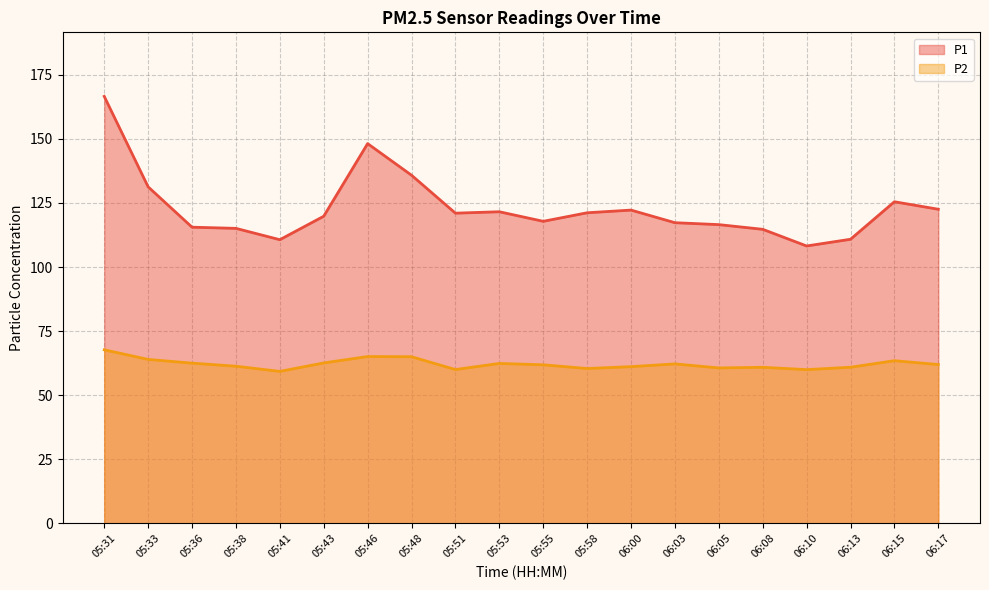

Reading left to right, what are all the values shown in this chart?

P1: 05:31=166.6	05:33=131.3	05:36=115.5	05:38=115.1	05:41=110.7	05:43=119.8	05:46=148.1	05:48=135.8	05:51=121.0	05:53=121.5	05:55=117.8	05:58=121.2	06:00=122.2	06:03=117.3	06:05=116.5	06:08=114.7	06:10=108.2	06:13=110.8	06:15=125.5	06:17=122.5
P2: 05:31=67.7	05:33=64.0	05:36=62.5	05:38=61.3	05:41=59.3	05:43=62.6	05:46=65.1	05:48=65.0	05:51=60.0	05:53=62.4	05:55=61.9	05:58=60.4	06:00=61.1	06:03=62.2	06:05=60.6	06:08=60.9	06:10=60.0	06:13=60.9	06:15=63.5	06:17=62.0